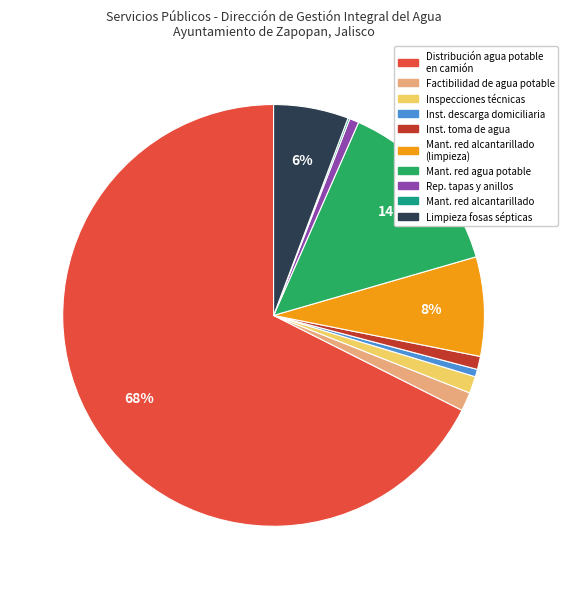

To the nearest percent, what is the difference between the largest and smallest slice percentages?

67%